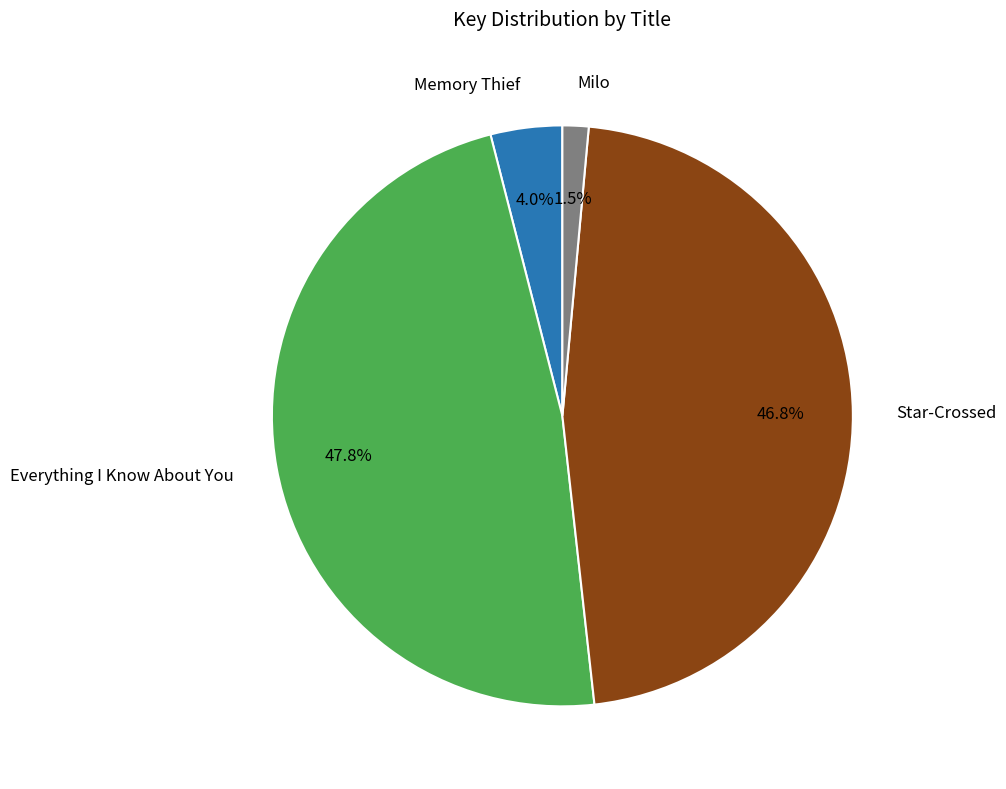

Count the number of slices in the pie.

4